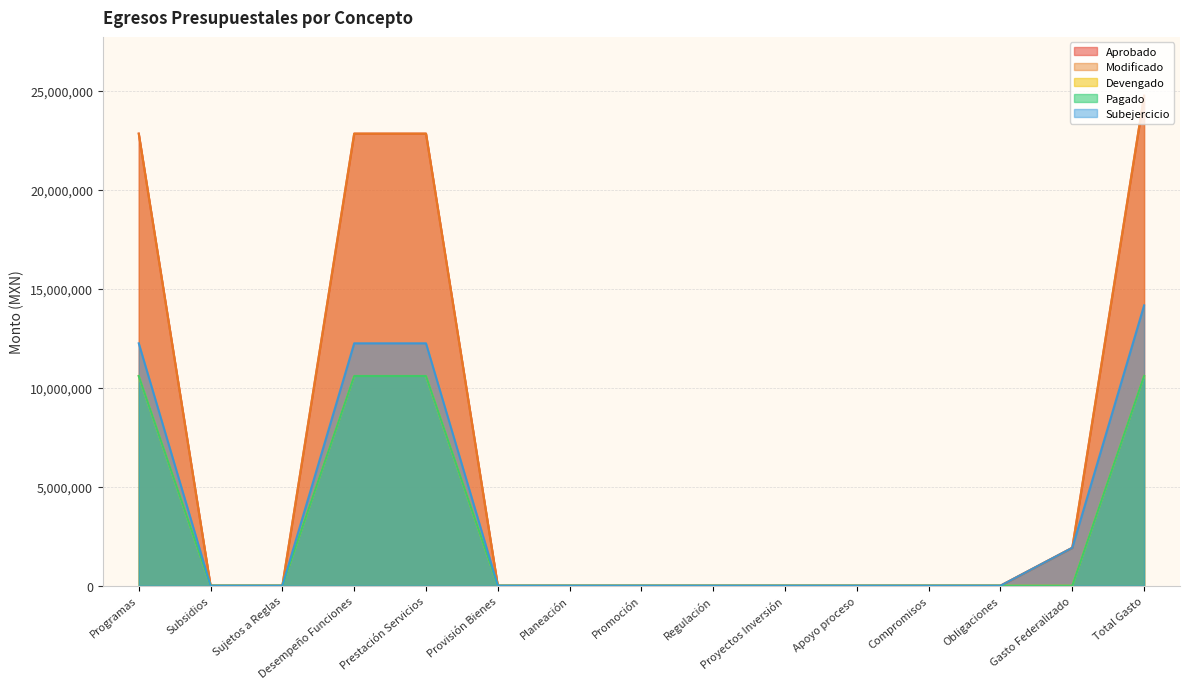

Reading left to right, transcribe all the data shown in this chart.

Aprobado: Programas=22846048.4	Subsidios=0.0	Sujetos a Reglas=0.0	Desempeño Funciones=22846048.4	Prestación Servicios=22846048.4	Provisión Bienes=0.0	Planeación=0.0	Promoción=0.0	Regulación=0.0	Proyectos Inversión=0.0	Apoyo proceso=0.0	Compromisos=0.0	Obligaciones=0.0	Gasto Federalizado=1916112.0	Total Gasto=24762160.4
Modificado: Programas=22846048.4	Subsidios=0.0	Sujetos a Reglas=0.0	Desempeño Funciones=22846048.4	Prestación Servicios=22846048.4	Provisión Bienes=0.0	Planeación=0.0	Promoción=0.0	Regulación=0.0	Proyectos Inversión=0.0	Apoyo proceso=0.0	Compromisos=0.0	Obligaciones=0.0	Gasto Federalizado=1916112.0	Total Gasto=24762160.4
Devengado: Programas=10596813.3	Subsidios=0.0	Sujetos a Reglas=0.0	Desempeño Funciones=10596813.3	Prestación Servicios=10596813.3	Provisión Bienes=0.0	Planeación=0.0	Promoción=0.0	Regulación=0.0	Proyectos Inversión=0.0	Apoyo proceso=0.0	Compromisos=0.0	Obligaciones=0.0	Gasto Federalizado=0.0	Total Gasto=10596813.3
Pagado: Programas=10596813.3	Subsidios=0.0	Sujetos a Reglas=0.0	Desempeño Funciones=10596813.3	Prestación Servicios=10596813.3	Provisión Bienes=0.0	Planeación=0.0	Promoción=0.0	Regulación=0.0	Proyectos Inversión=0.0	Apoyo proceso=0.0	Compromisos=0.0	Obligaciones=0.0	Gasto Federalizado=0.0	Total Gasto=10596813.3
Subejercicio: Programas=12249235.1	Subsidios=0.0	Sujetos a Reglas=0.0	Desempeño Funciones=12249235.1	Prestación Servicios=12249235.1	Provisión Bienes=0.0	Planeación=0.0	Promoción=0.0	Regulación=0.0	Proyectos Inversión=0.0	Apoyo proceso=0.0	Compromisos=0.0	Obligaciones=0.0	Gasto Federalizado=1916112.0	Total Gasto=14165347.1